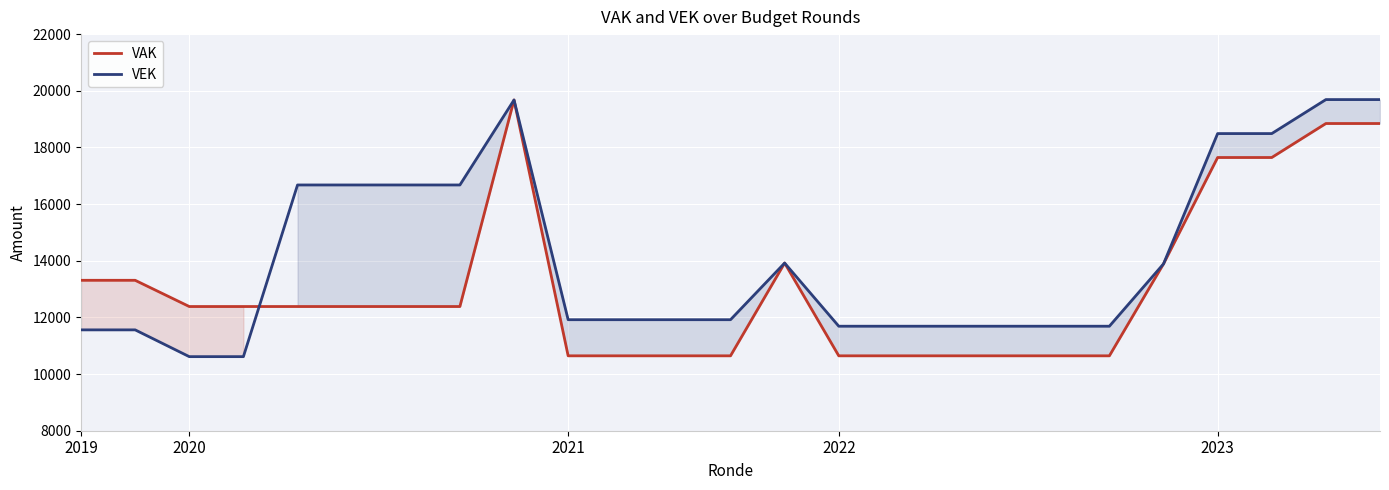

Between 12 and 16, which series saw the biggest shift?

VEK